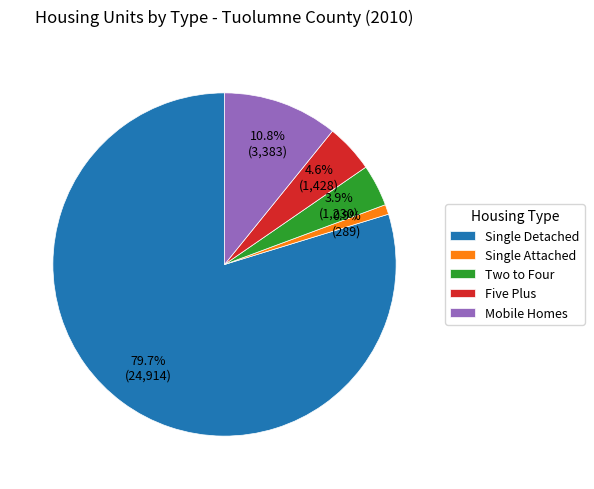

To the nearest percent, what is the average slice percentage?

20%